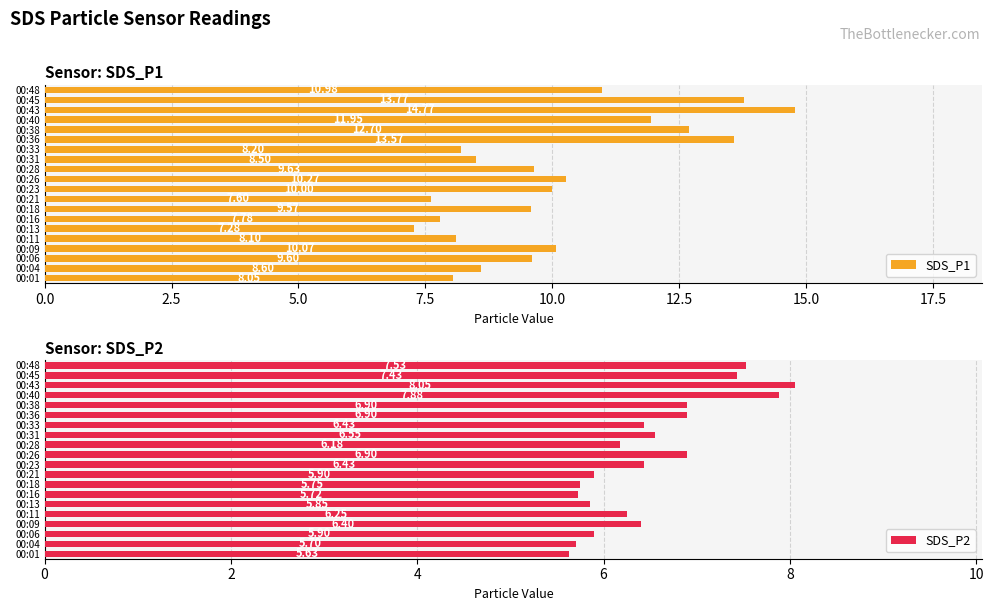

Rank the categories by SDS_P1 value from lowest to highest.

00:13, 00:21, 00:16, 00:01, 00:11, 00:33, 00:31, 00:04, 00:18, 00:06, 00:28, 00:23, 00:09, 00:26, 00:48, 00:40, 00:38, 00:36, 00:45, 00:43